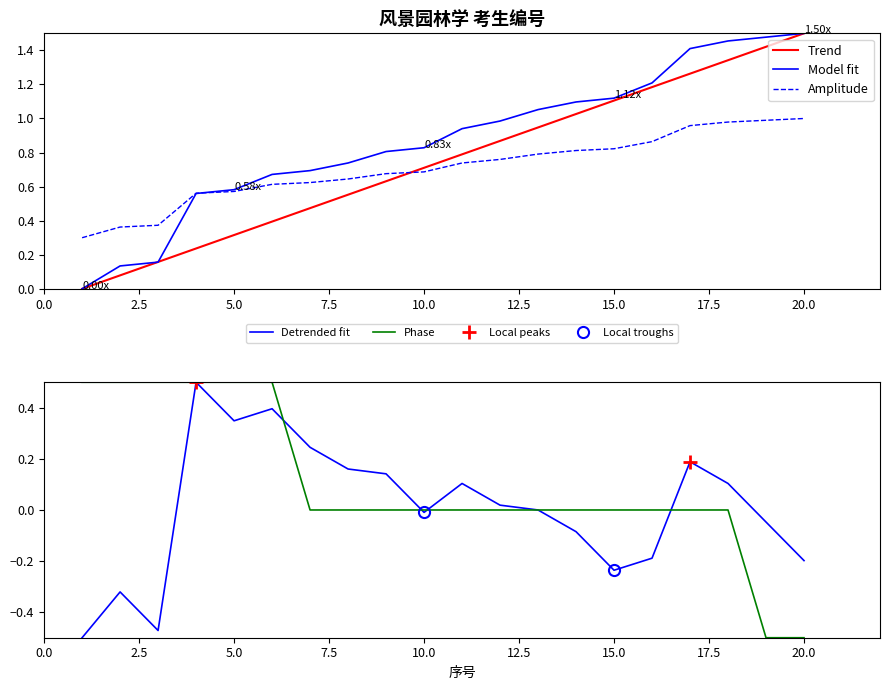

Which label corresponds to the smallest value in the chart?

1